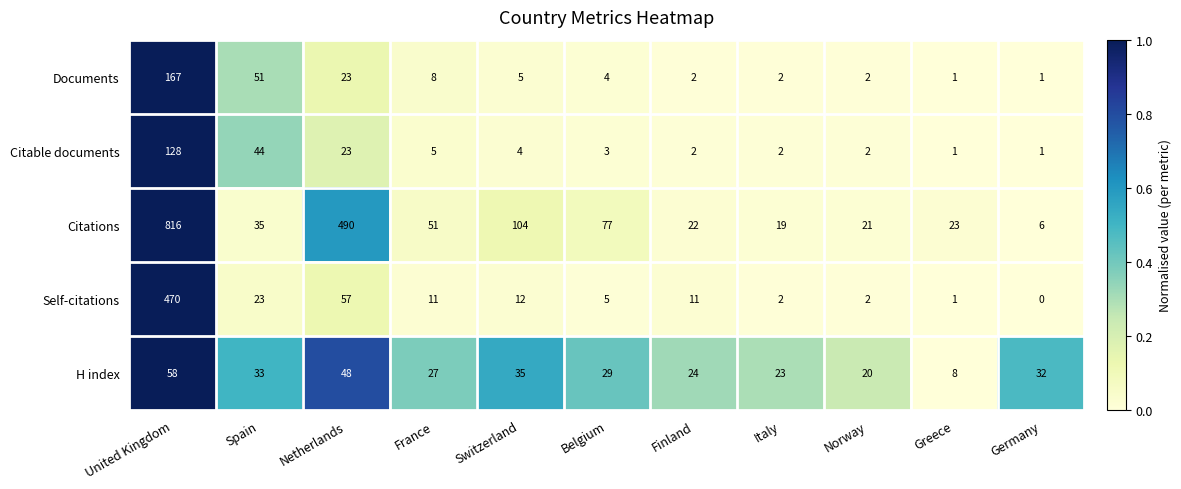

What is the difference between the maximum and minimum values in the Citations series?

810